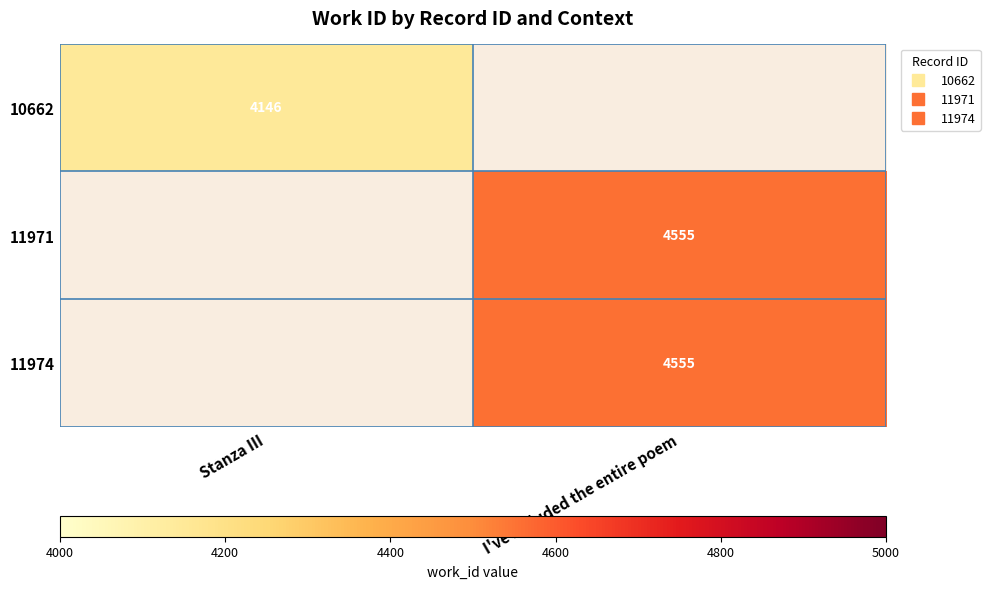

What is the minimum value for 10662?

4146.0